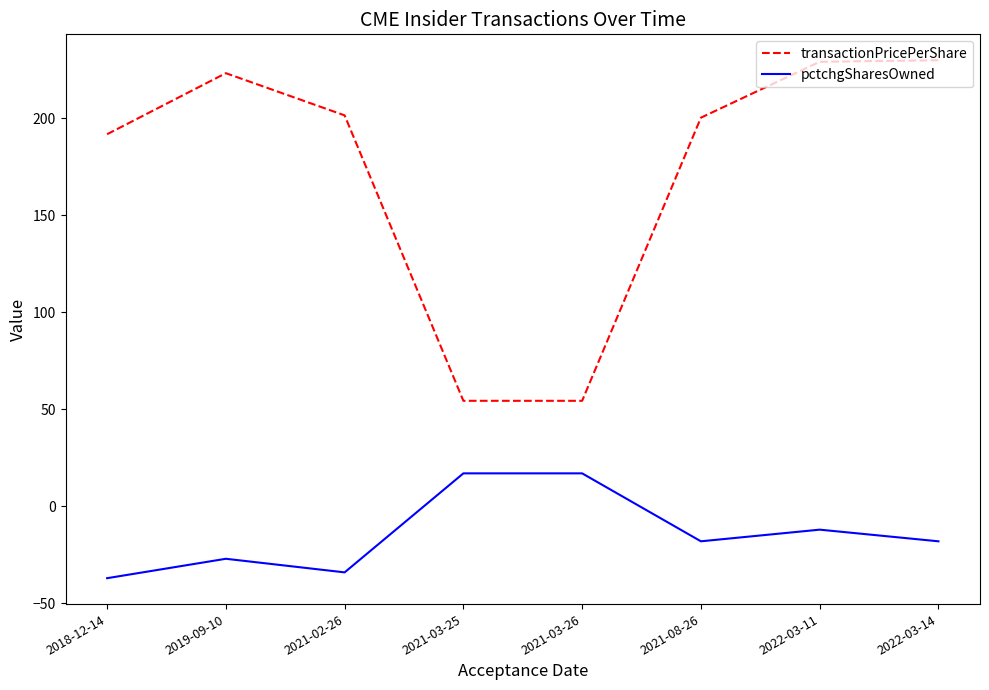

Which category has the lowest value across all series?

2018-12-14